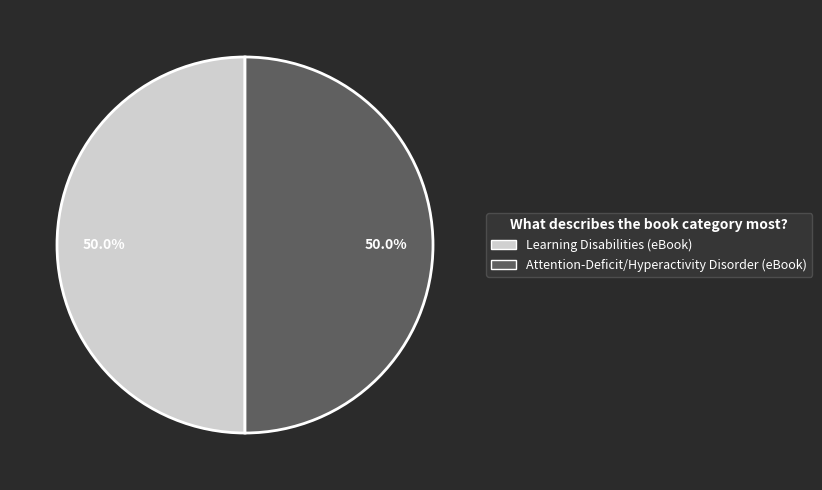

To the nearest percent, what portion does Attention-Deficit/Hyperactivity Disorder represent?

50%